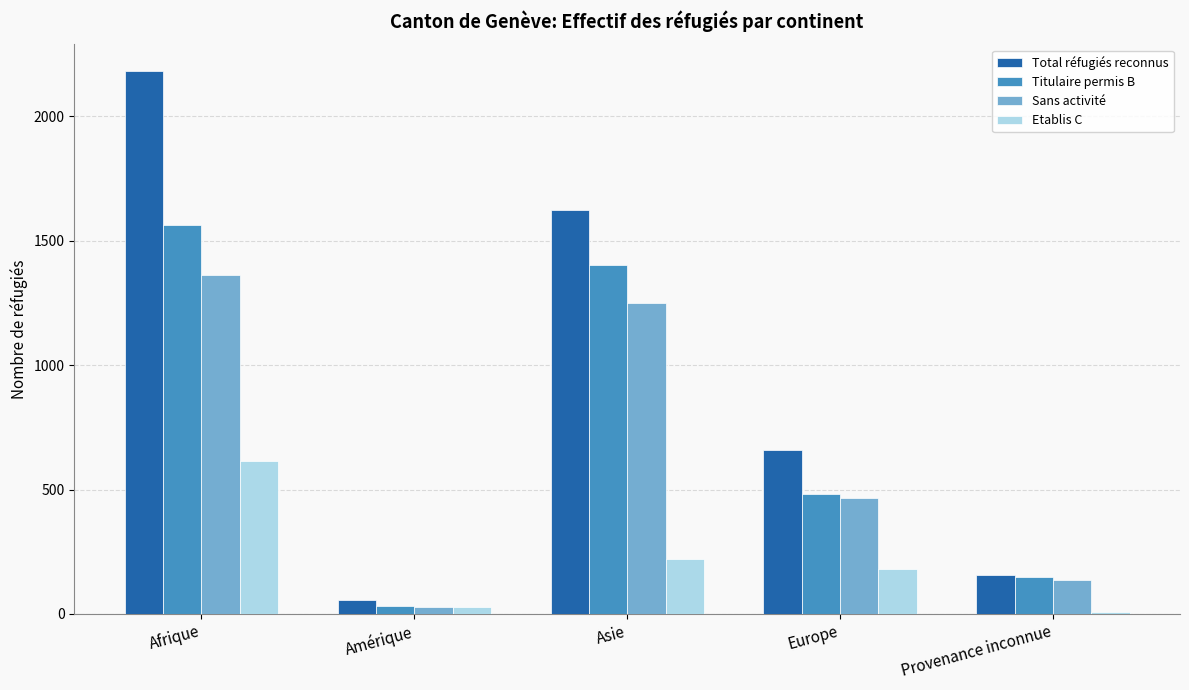

Reading right to left, extract all data points from this chart.

Total réfugiés reconnus: 155	661	1625	57	2181
Titulaire permis B: 149	482	1403	31	1565
Sans activité: 136	468	1250	26	1363
Etablis C: 6	179	222	26	616